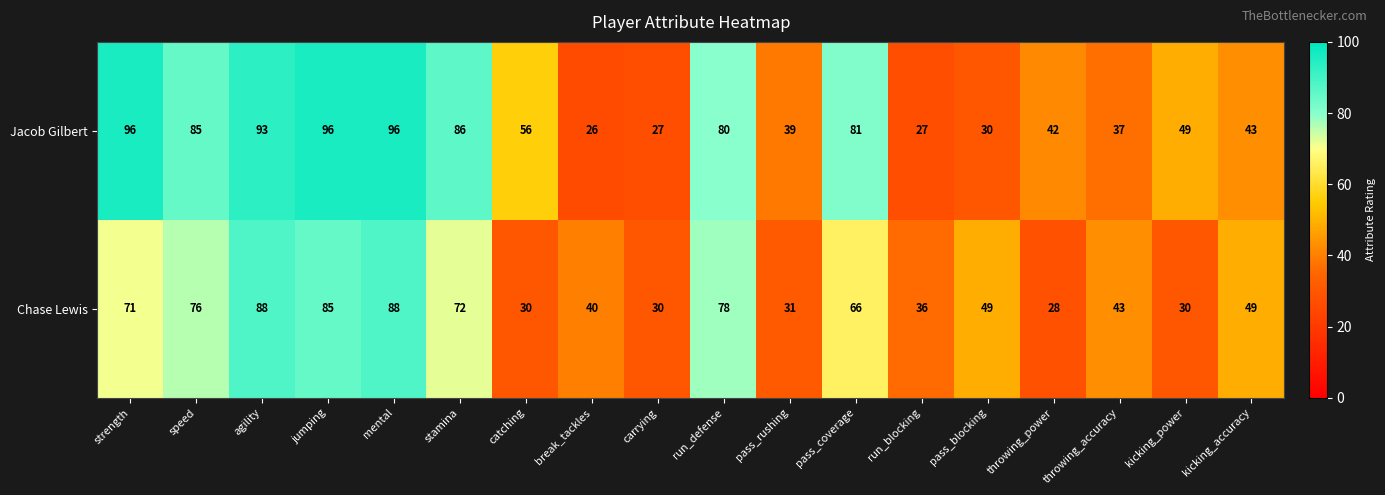

Where is Jacob Gilbert nearest to the value 61?

catching